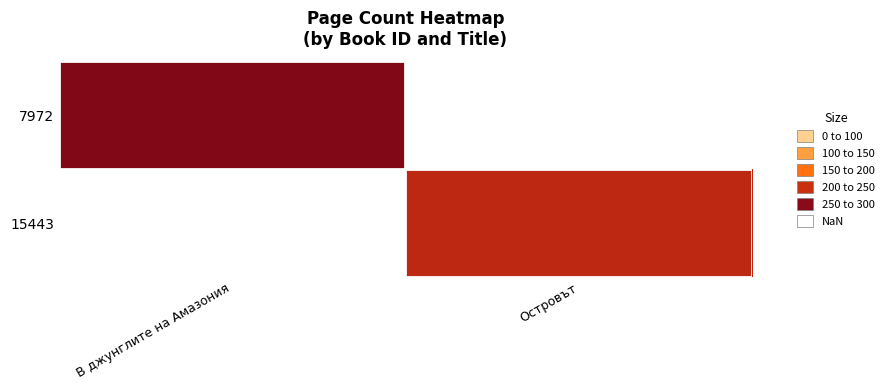

How many categories are shown in the chart?

2